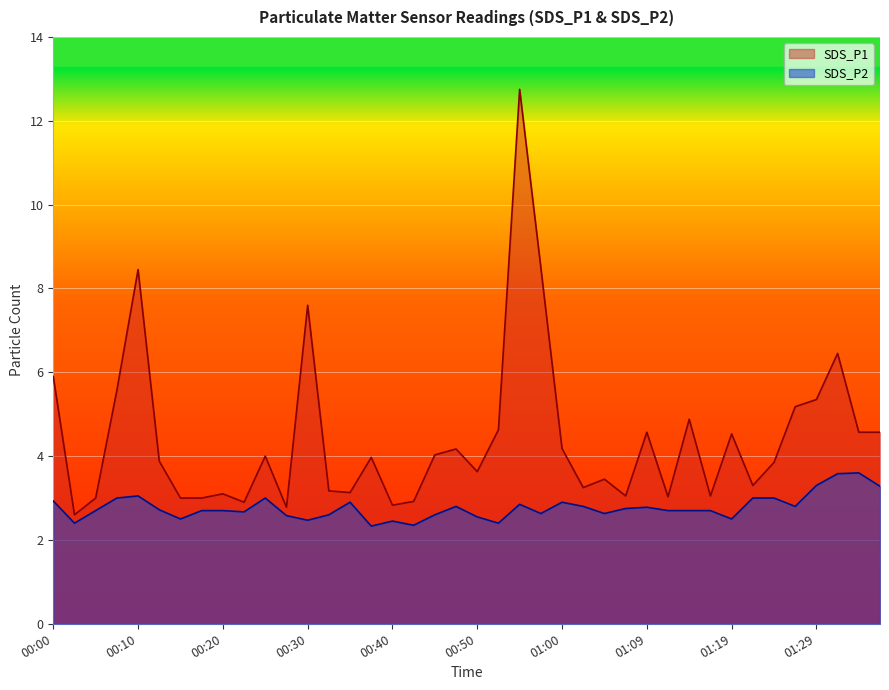

At how many categories does at least one series exceed 8?

3